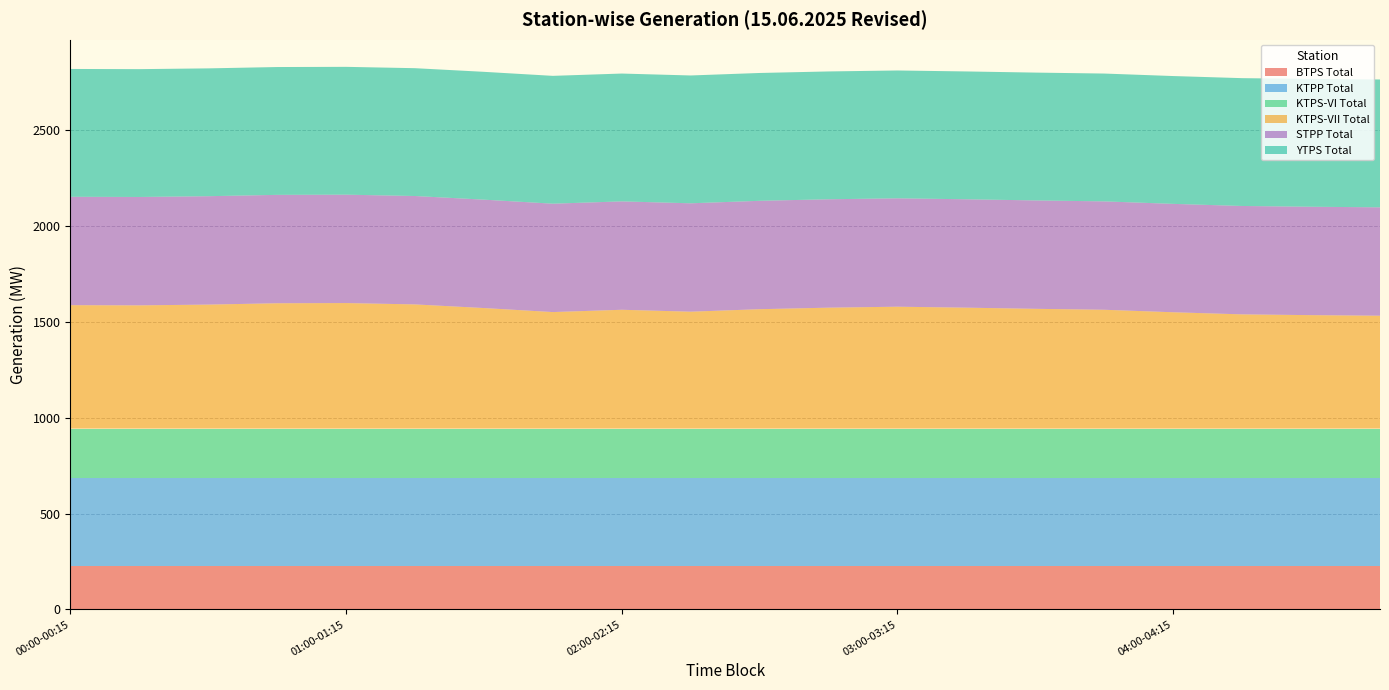

Reading right to left, list all the values displayed in this chart.

BTPS Total: 225.0	225.0	225.0	225.0	225.0	225.0	225.0	225.0	225.0	225.0	225.0	225.0	225.0	225.0	225.0	225.0	225.0	225.0	225.0	225.0
KTPP Total: 458.0	458.0	458.0	458.0	458.0	458.0	458.0	458.0	458.0	458.0	458.0	458.0	458.0	458.0	458.0	458.0	458.0	458.0	458.0	458.0
KTPS-VI Total: 260.2	260.2	260.2	260.2	260.2	260.2	260.2	260.2	260.2	260.2	260.2	260.2	260.2	260.2	260.2	260.2	260.2	260.2	260.2	260.2
KTPS-VII Total: 589.0	592.0	596.0	607.0	620.0	625.0	631.0	636.0	631.0	623.0	610.0	620.0	608.0	629.0	648.0	655.0	654.0	647.0	643.0	644.0
STPP Total: 565.5	565.5	565.5	565.5	565.5	565.5	565.5	565.5	565.5	565.5	565.5	565.5	565.5	565.5	565.5	565.5	565.5	565.5	565.5	565.5
YTPS Total: 667.0	667.0	667.0	667.0	667.0	667.0	667.0	667.0	667.0	667.0	667.0	667.0	667.0	667.0	667.0	667.0	667.0	667.0	667.0	667.0